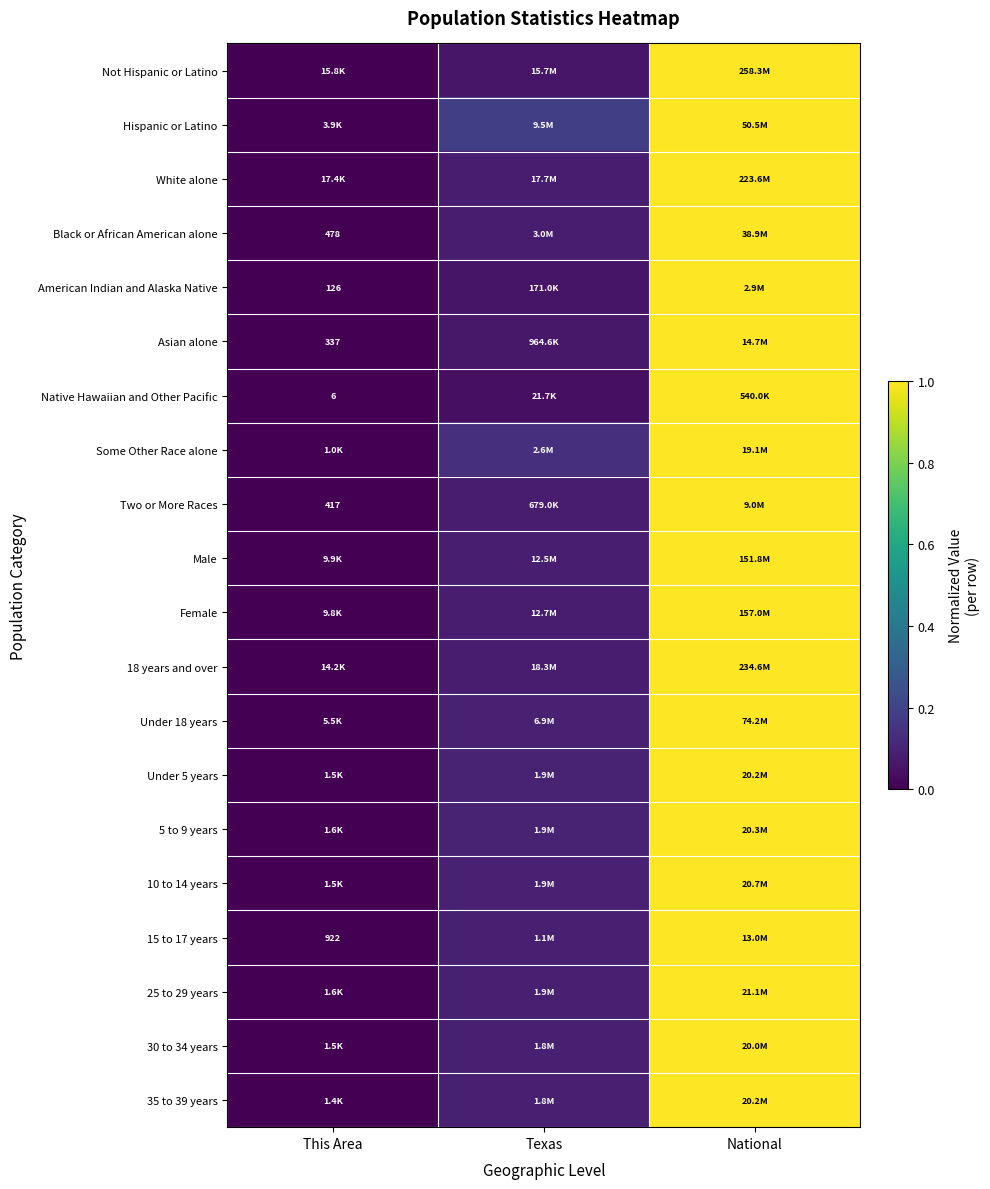

How many categories are shown in the chart?

3